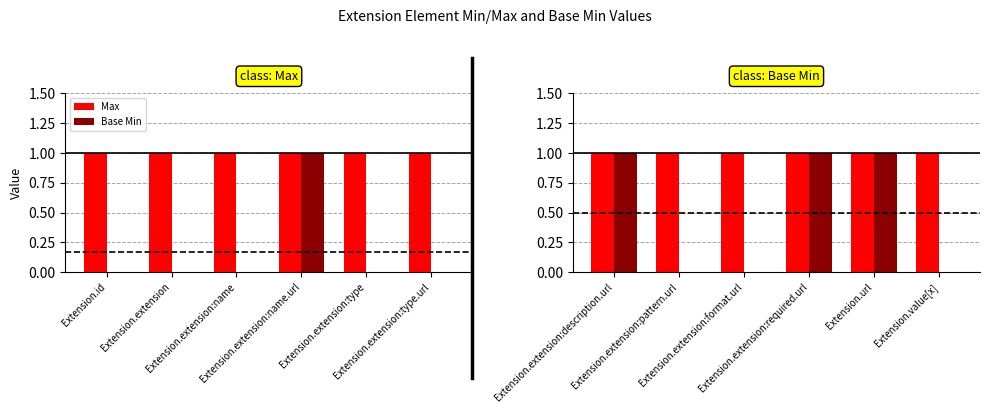

Which label corresponds to the largest value in the chart?

Extension.extension:description.url